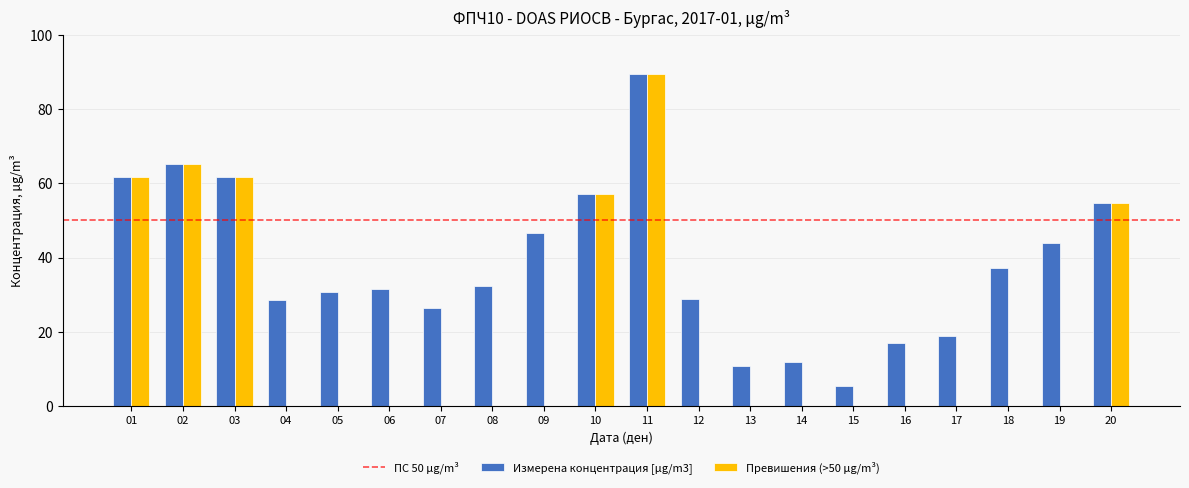

Between 04 and 15, which series saw the biggest shift?

Измерена концентрация [µg/m3]